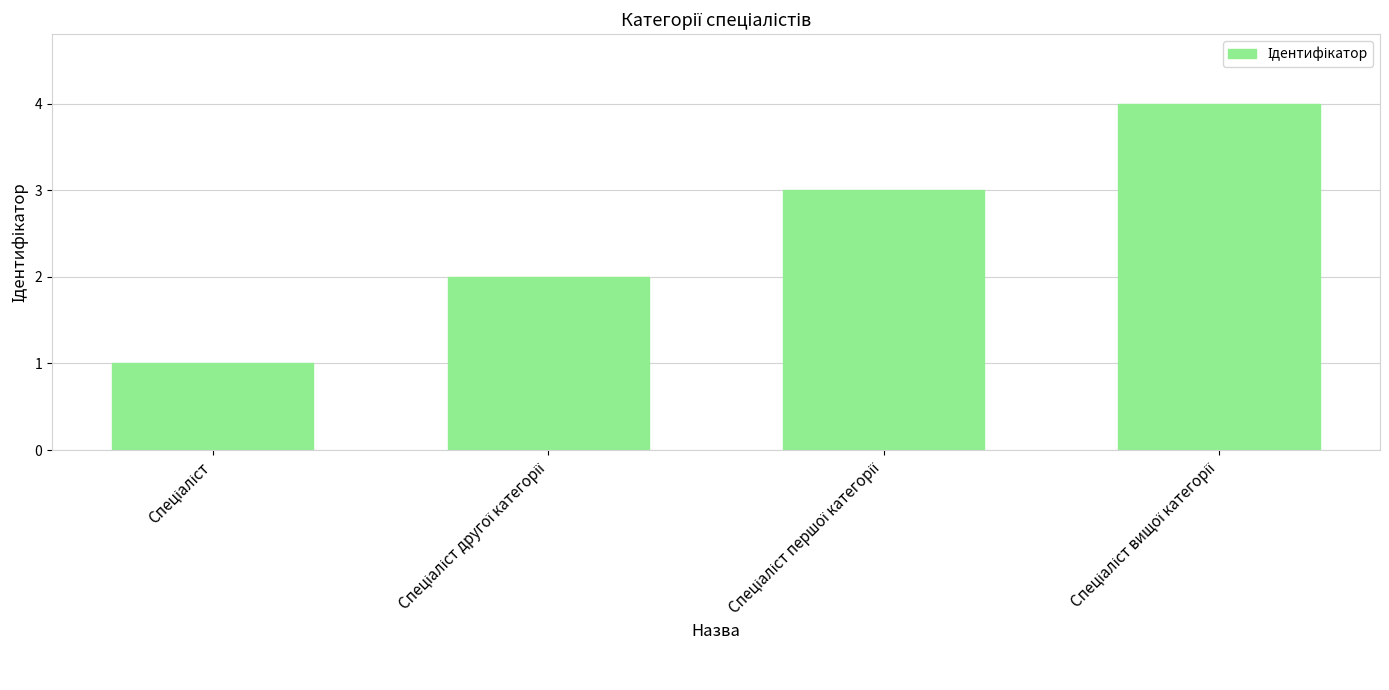

How many values are between 2 and 4?

3